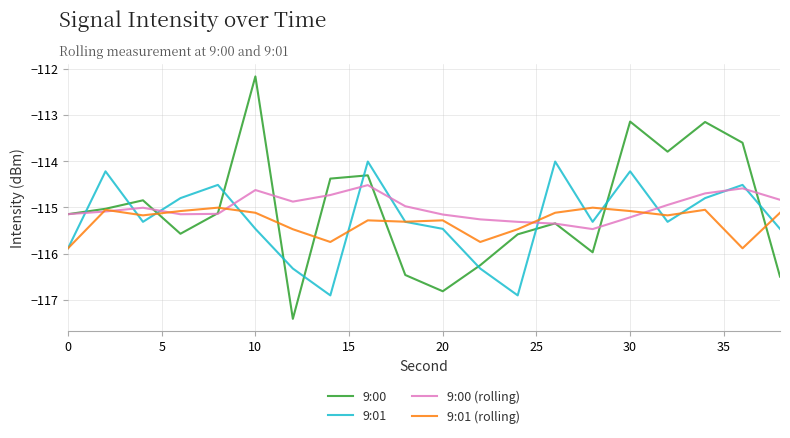

Which series has the widest spread of values?

9:00